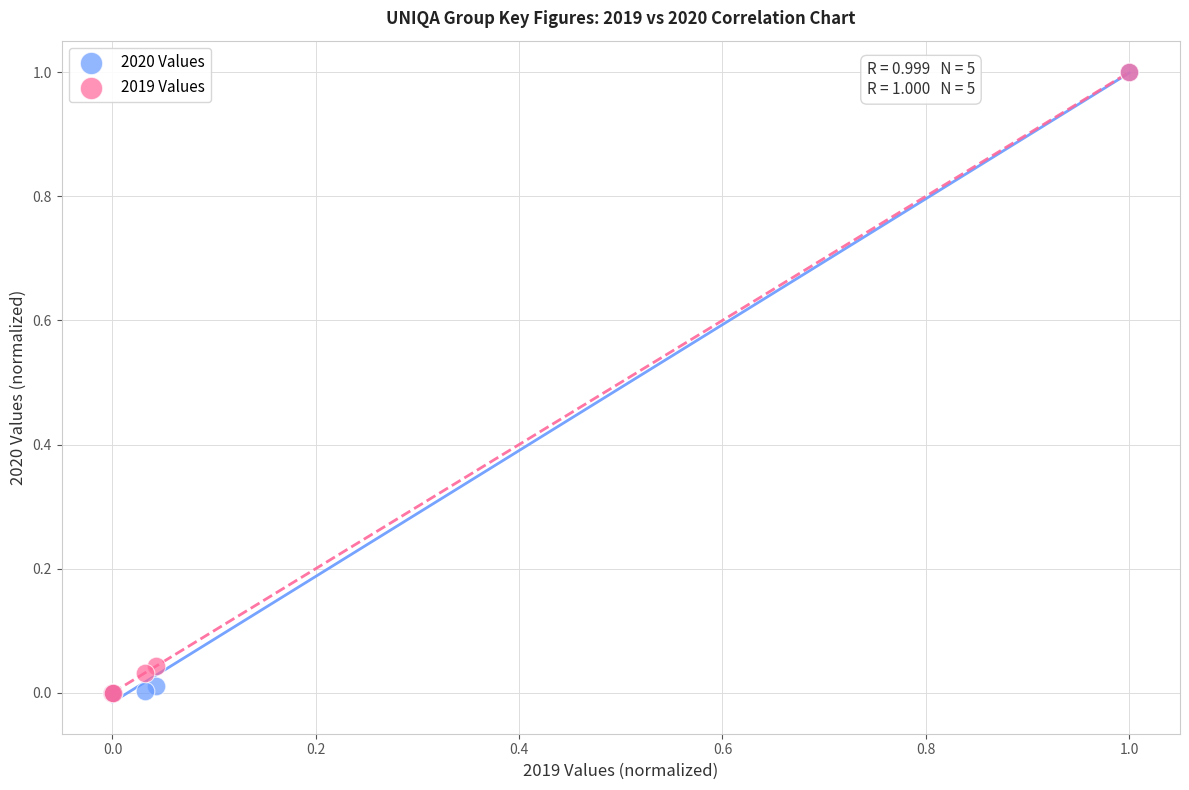

What are all the series names shown in the legend?

2020 Values, 2019 Values